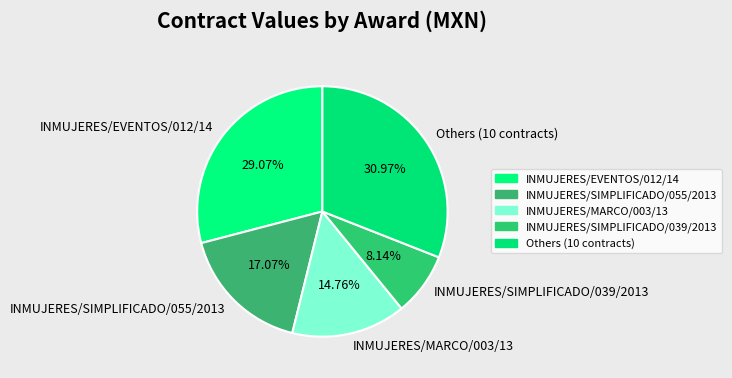

What is the largest slice in the pie chart?

Others (10 contracts)